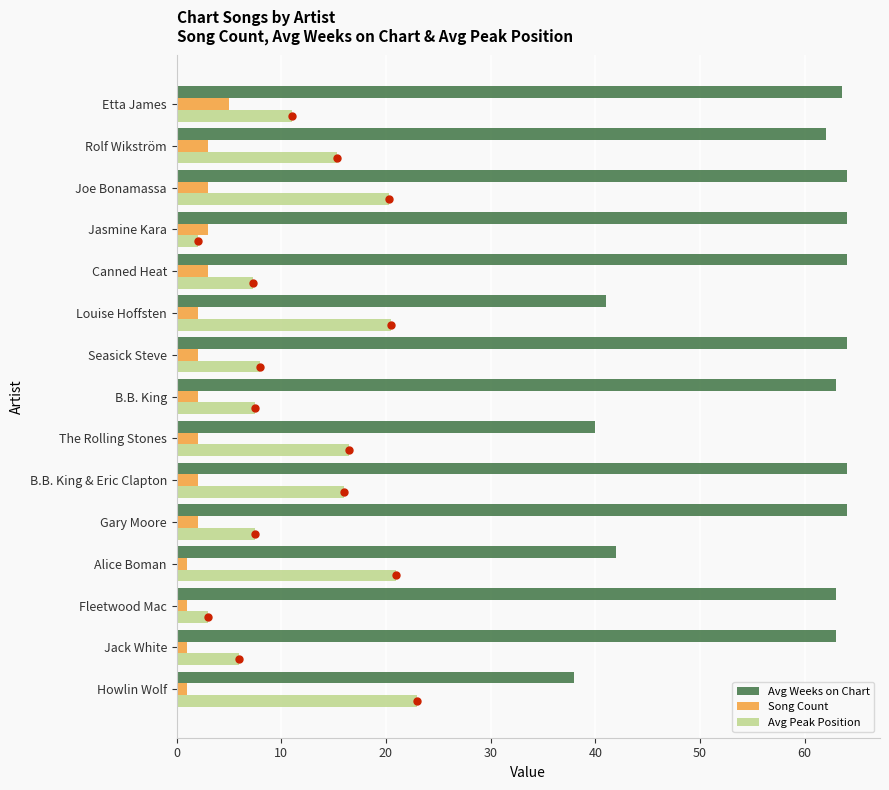

At which category is the sum across all series the highest?

Joe Bonamassa